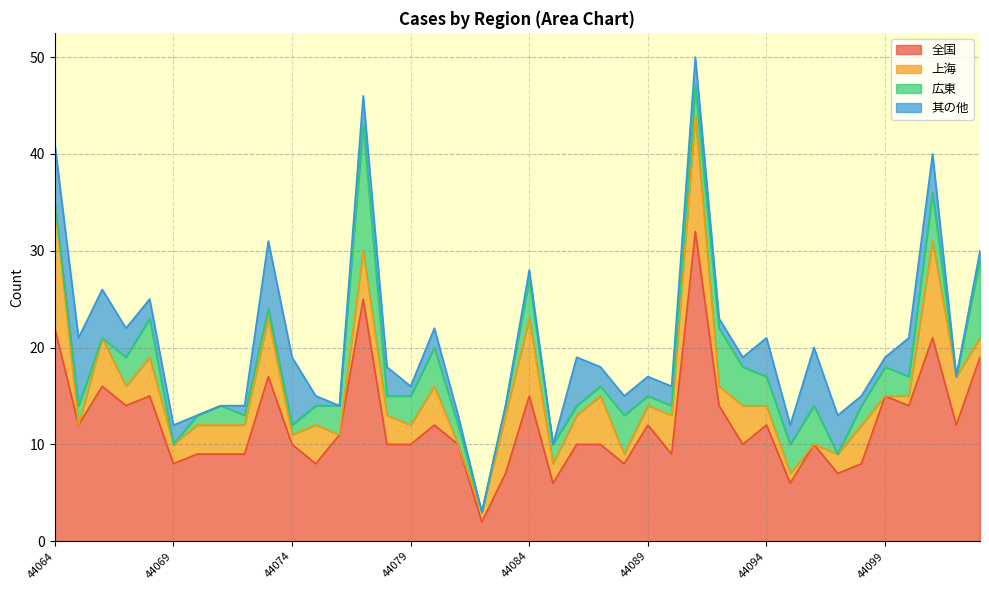

Between which two adjacent categories do 広東 and 其の他 first intersect?

44068 and 44069